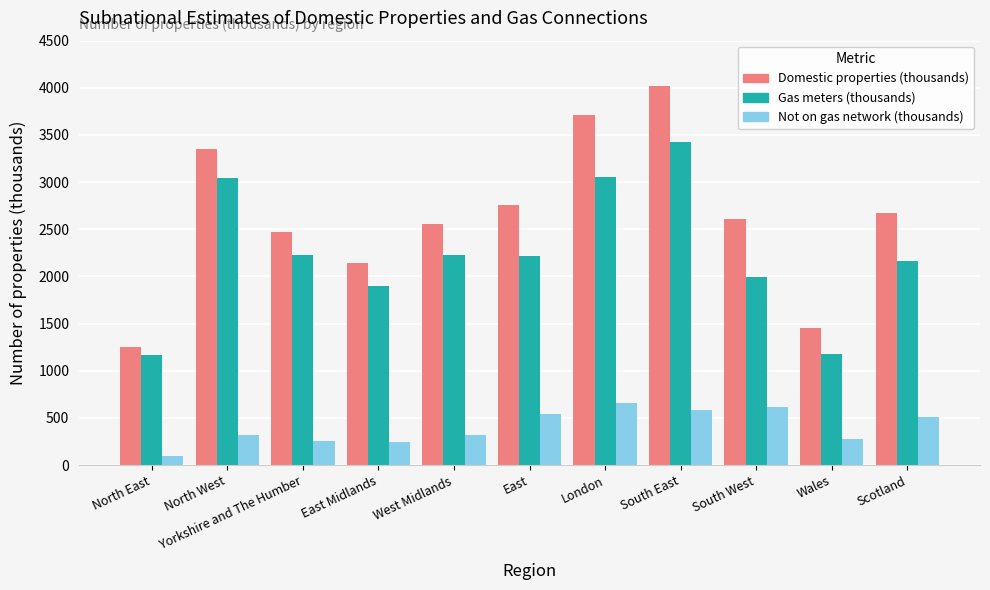

Is it true that Domestic properties (thousands) equals 2675.0 at Scotland?

True